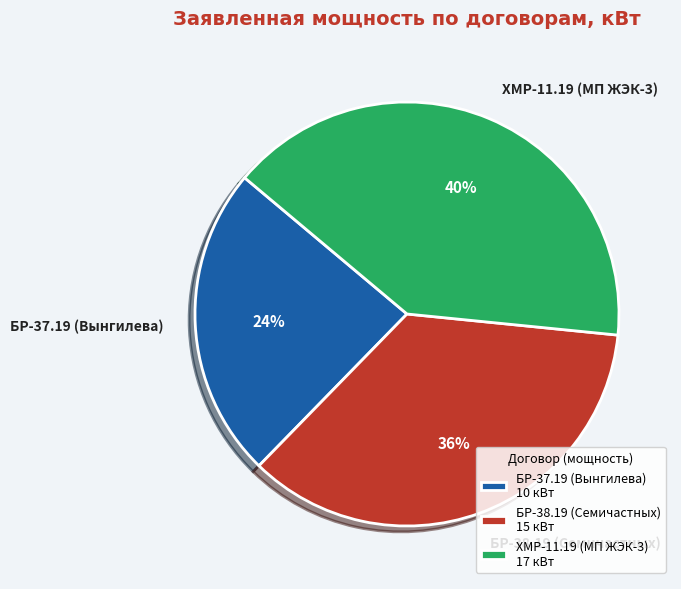

Combined, do ХМР-11.19 (МП ЖЭК-3) and БР-38.19 (Семичастных) account for over 50%?

Yes